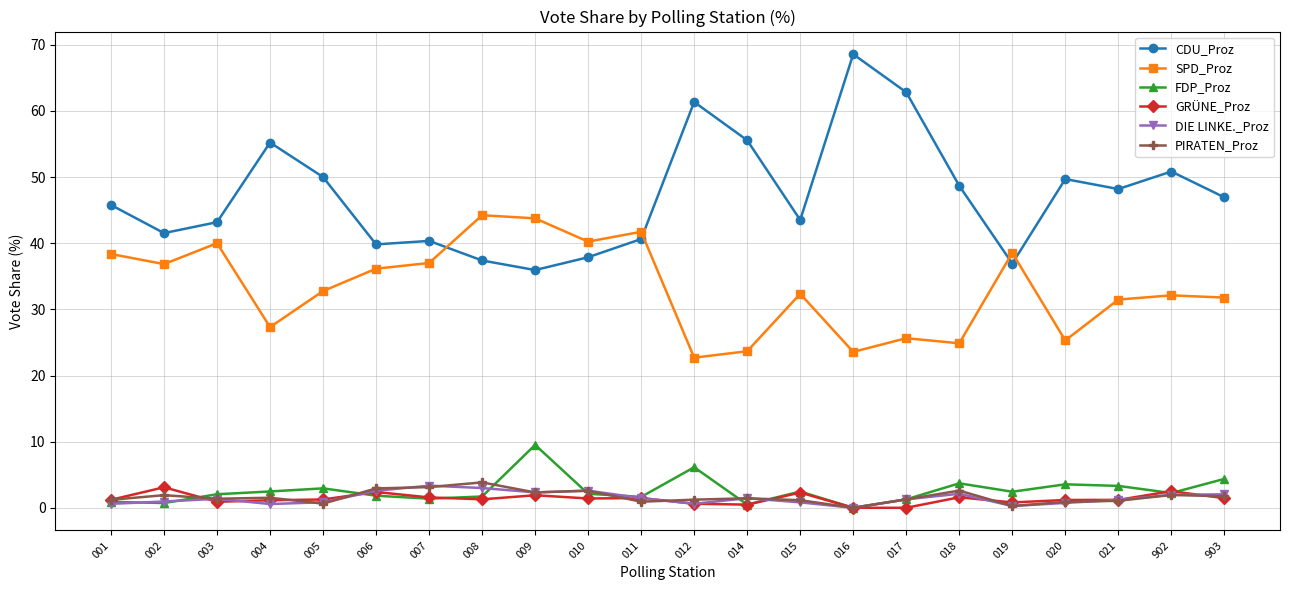

What is the value of the PIRATEN_Proz point at the 16th from the left?

1.3